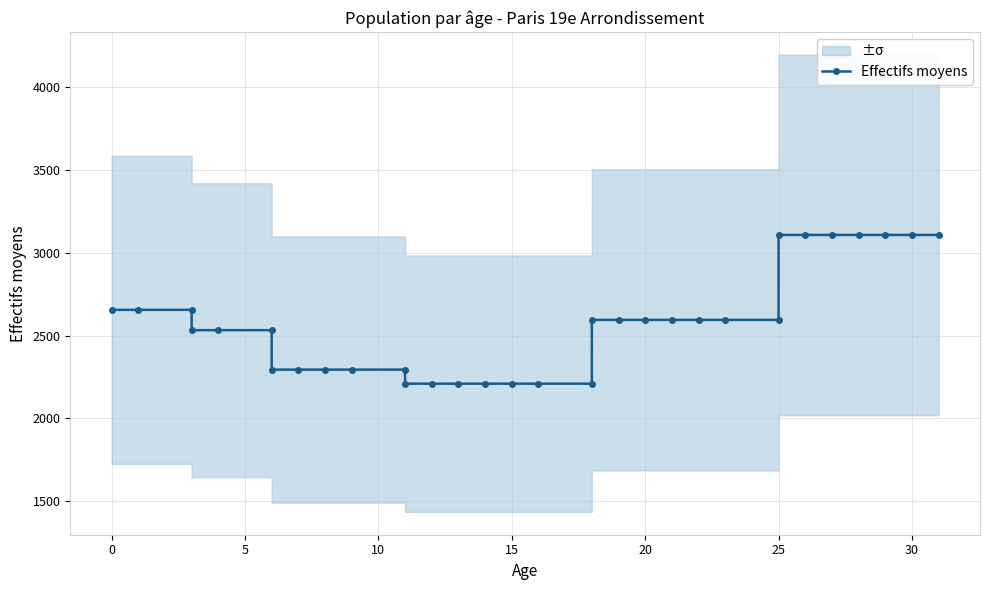

Is this an area chart (filled region under the line)?

No